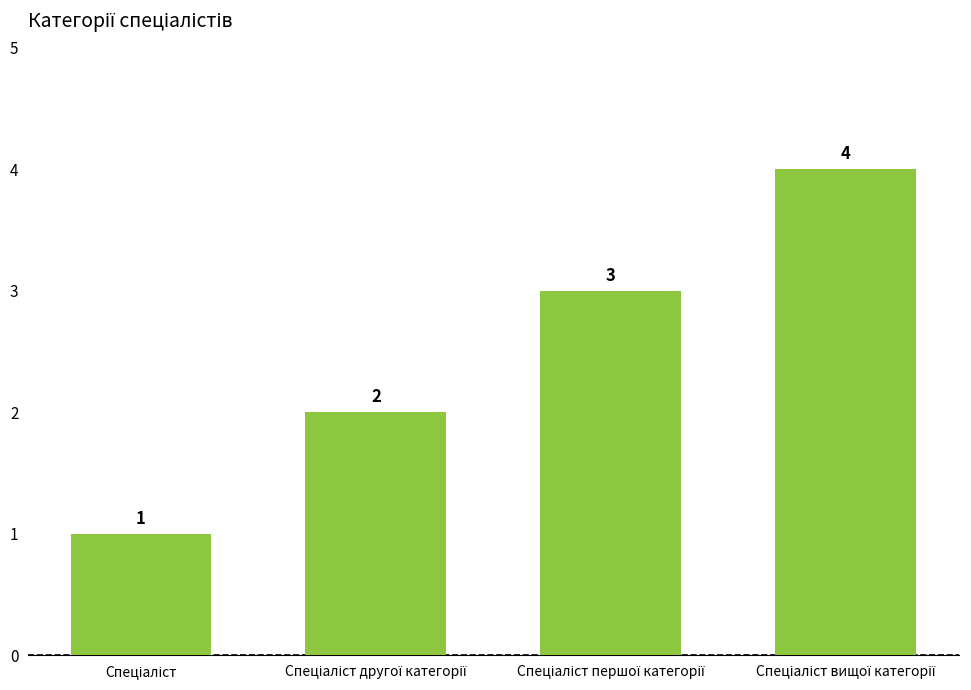

How many values are between 2 and 4?

3